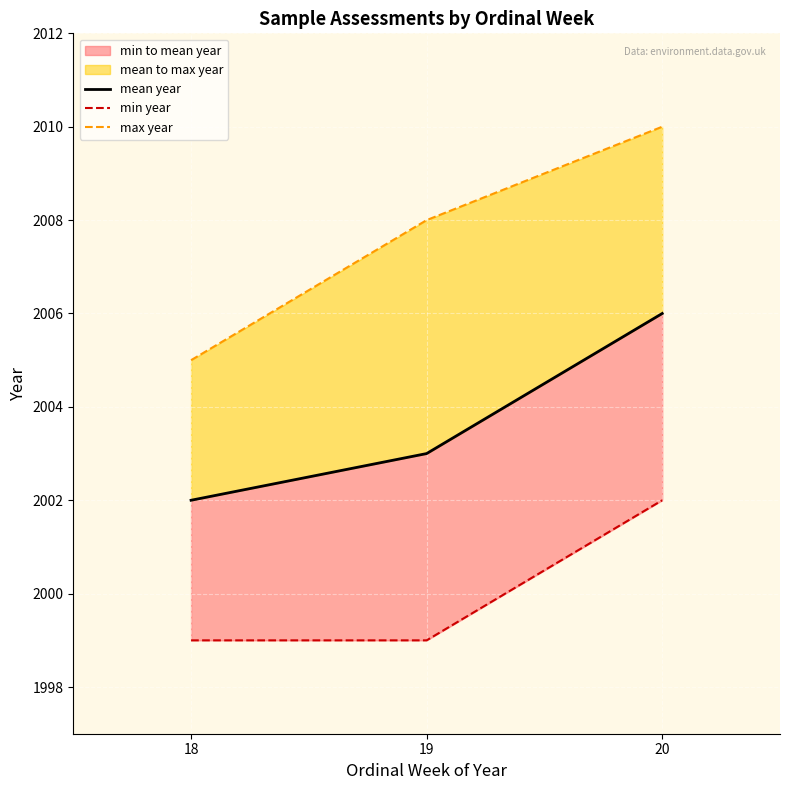

What is the difference between the highest and lowest values at 18?

6